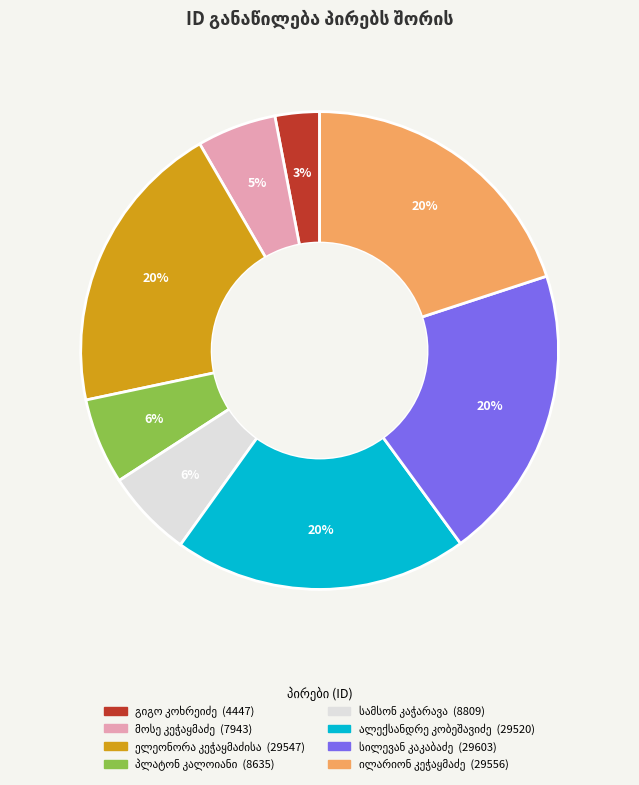

Is there a majority slice in this chart?

No